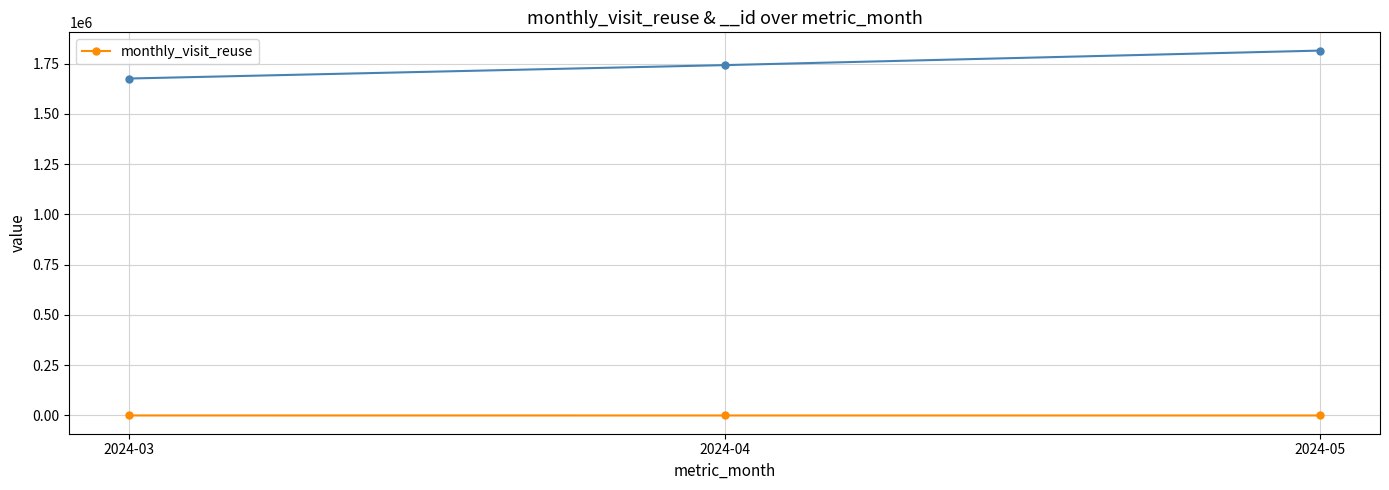

What is the sum of all values?

173